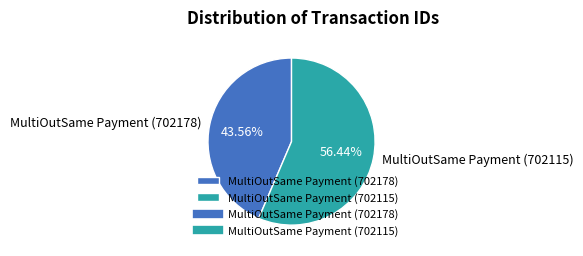

Is the sum of MultiOutSame Payment (702115) and MultiOutSame Payment (702178) greater than half?

Yes